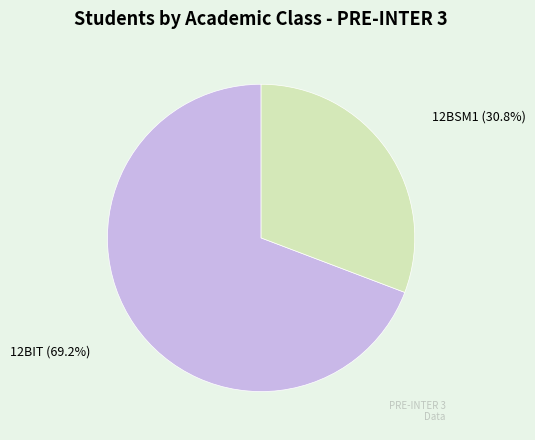

To the nearest percent, what is the average slice percentage?

50%